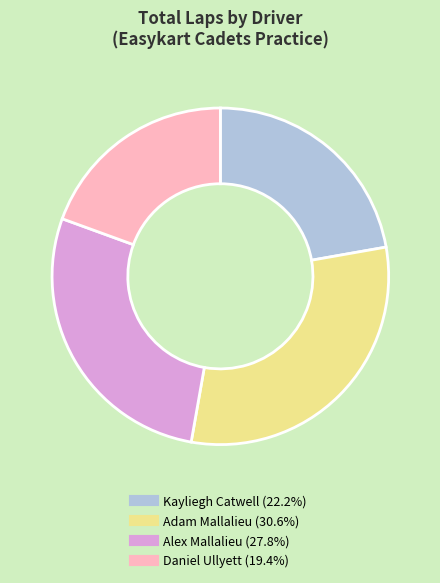

Rank the categories by value from highest to lowest.

Adam Mallalieu, Alex Mallalieu, Kayliegh Catwell, Daniel Ullyett